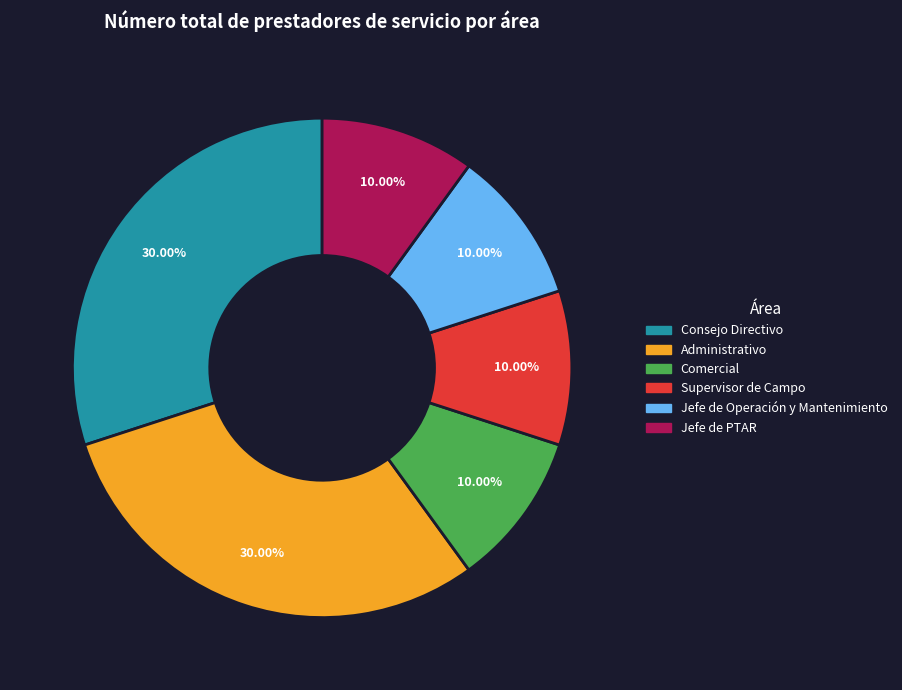

True or false: Comercial accounts for 10% of the total.

True